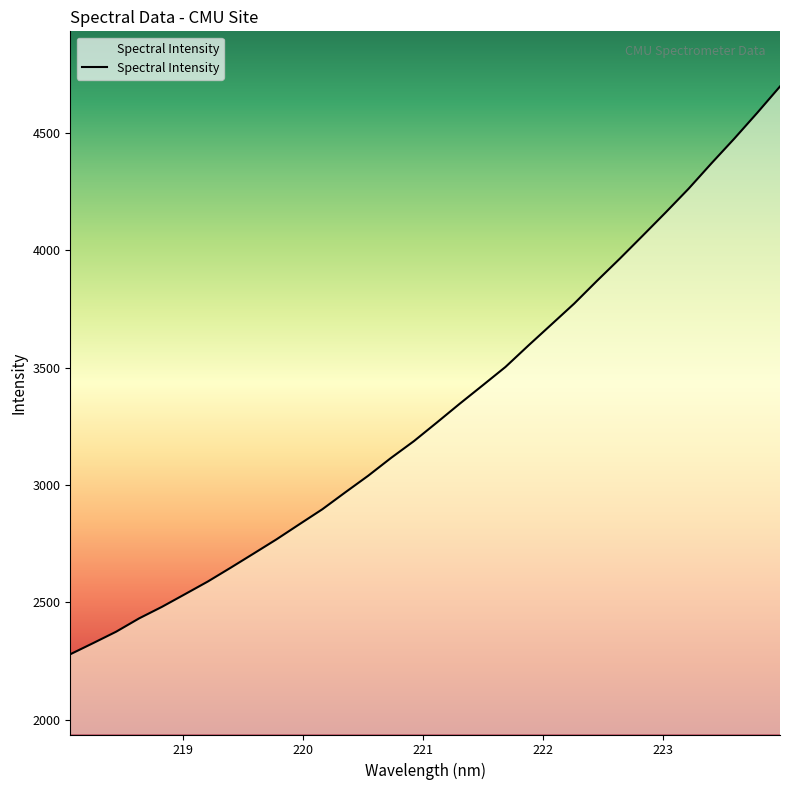

What is the maximum value shown in the chart?

4697.4